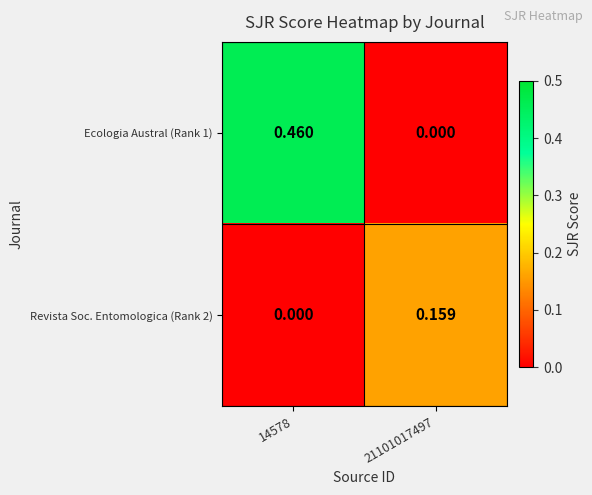

Count the number of data series in this chart.

2